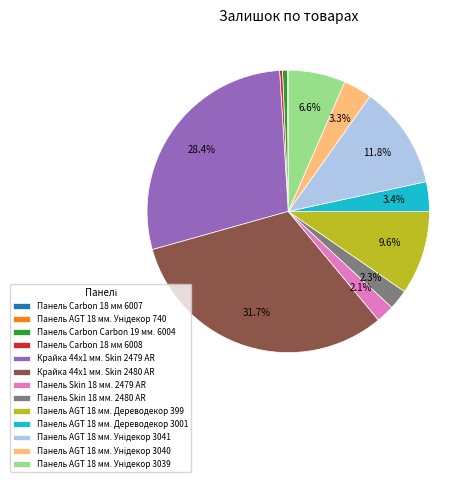

Which category has the biggest portion of the pie?

Крайка 44x1 мм. Skin 2480 AR